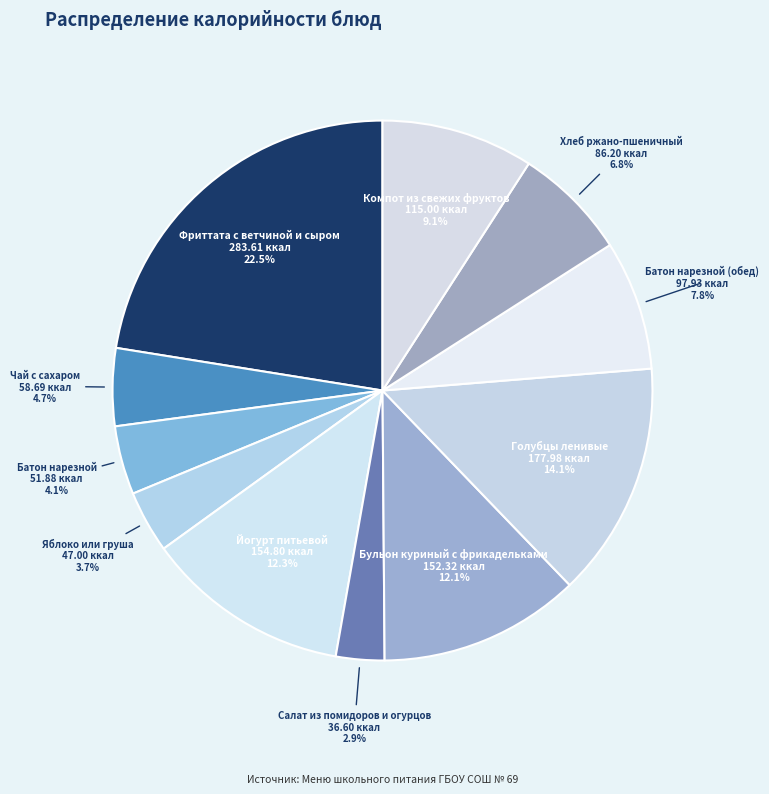

What is the ratio of the value at Йогурт питьевой to the value at Батон нарезной?

3.0